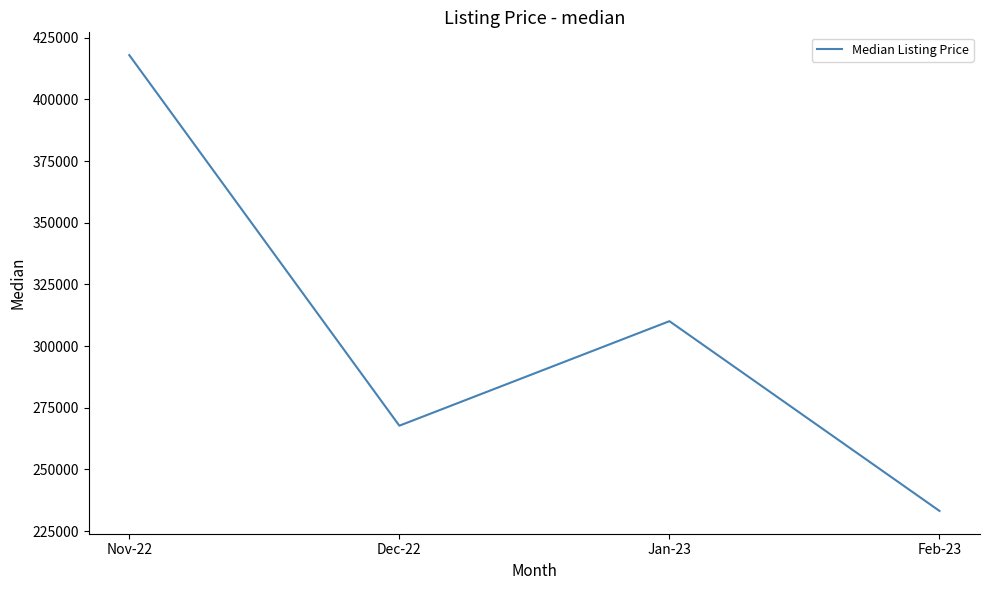

Count the values in the range 267720 to 417960.

3